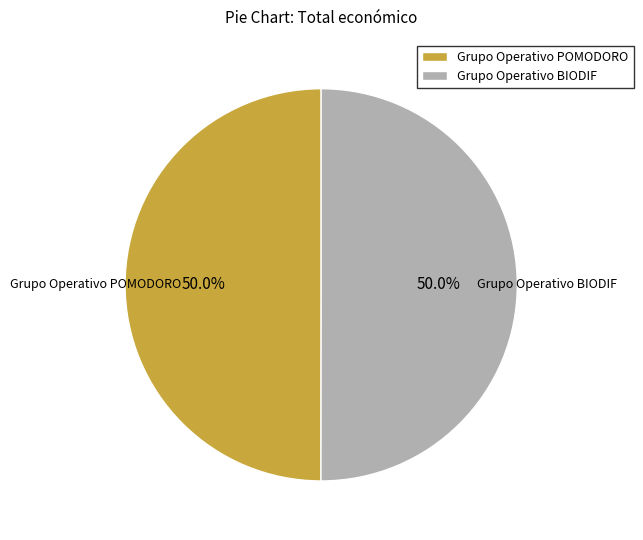

Combined, what portion of the pie is Grupo Operativo POMODORO and Grupo Operativo BIODIF?

100.0%